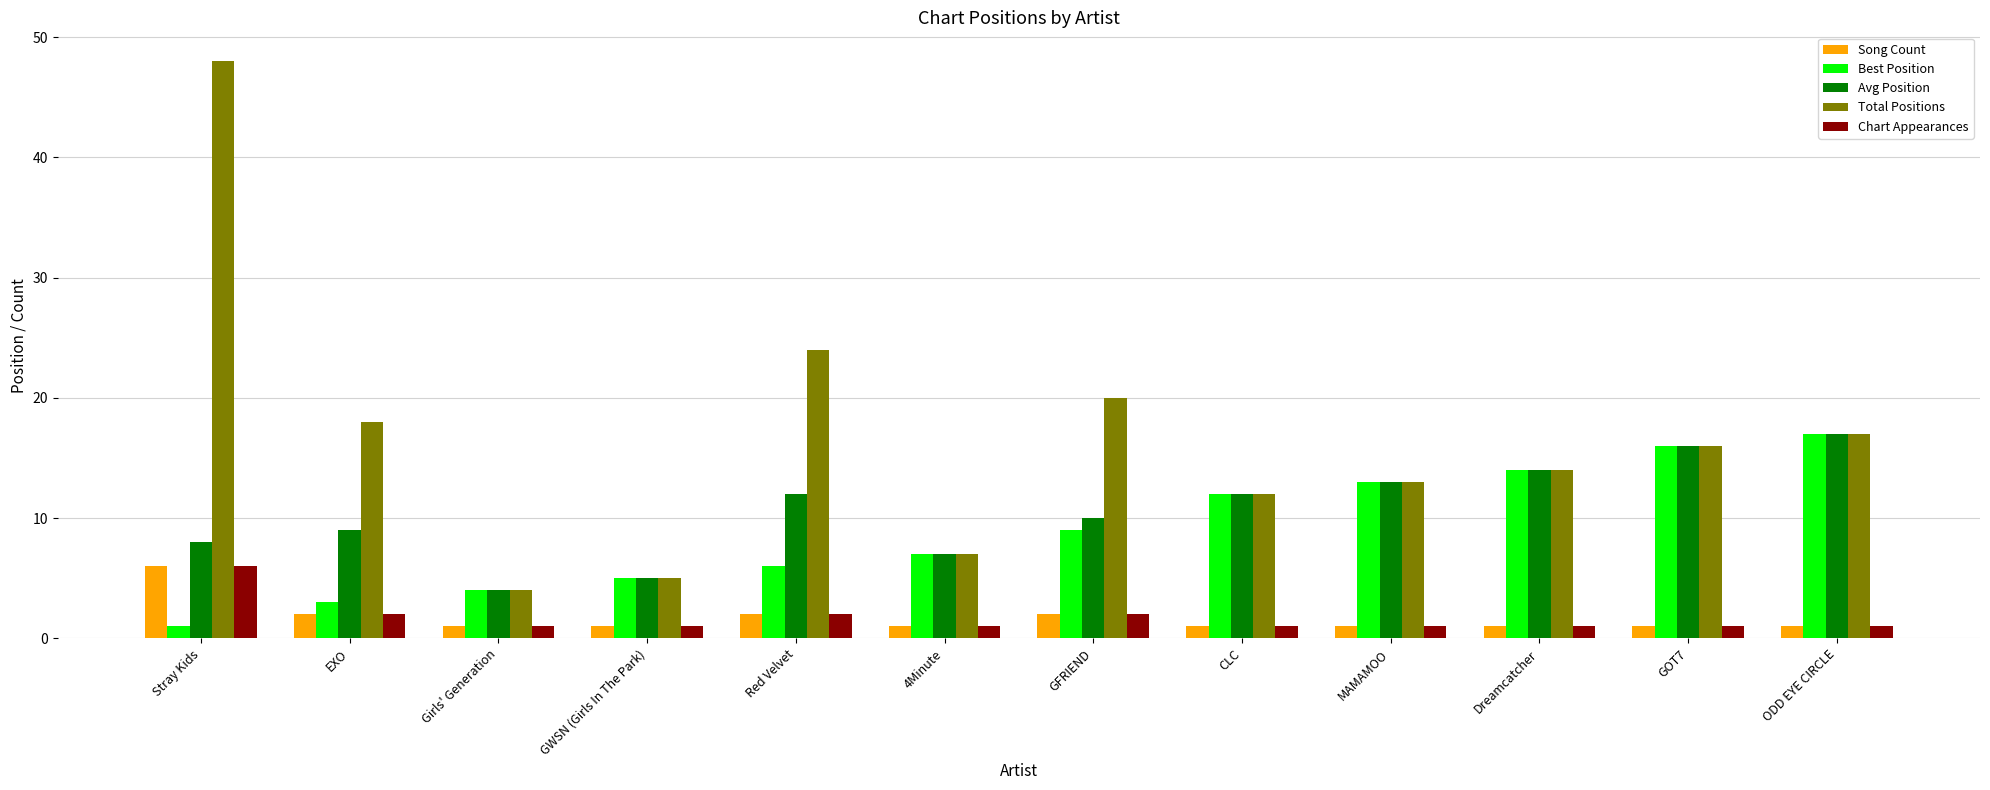

At which label is Avg Position closest to 10?

GFRIEND